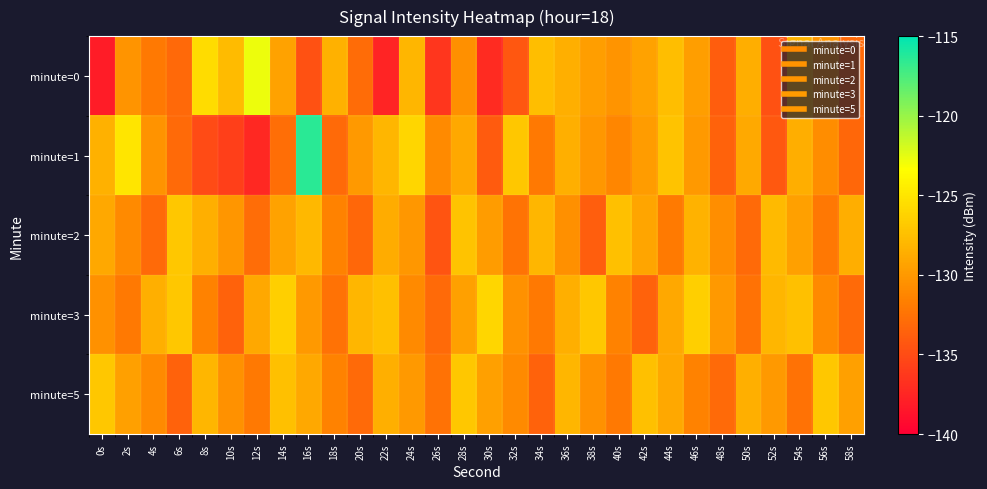

What is the total value across all series at 40s?

-652.5